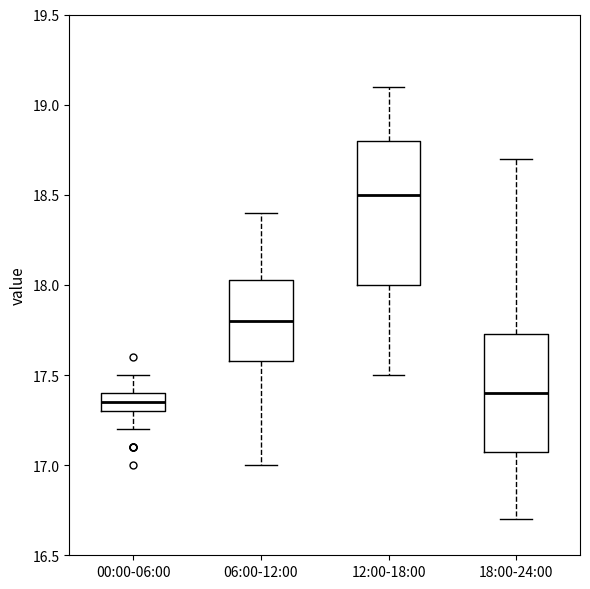

Reading left to right, transcribe this box plot: for each box, give where its median line is, the range the box spans, and where its two whiskers end, as read against the y-axis. The values are not printed on the chart, so give them approximately, as read against the axis.

00:00-06:00: median 17.35, box 17.30 to 17.40, whiskers 17.20 to 17.50
06:00-12:00: median 17.80, box 17.60 to 18.05, whiskers 17.00 to 18.40
12:00-18:00: median 18.50, box 18.00 to 18.80, whiskers 17.50 to 19.10
18:00-24:00: median 17.40, box 17.10 to 17.75, whiskers 16.70 to 18.70